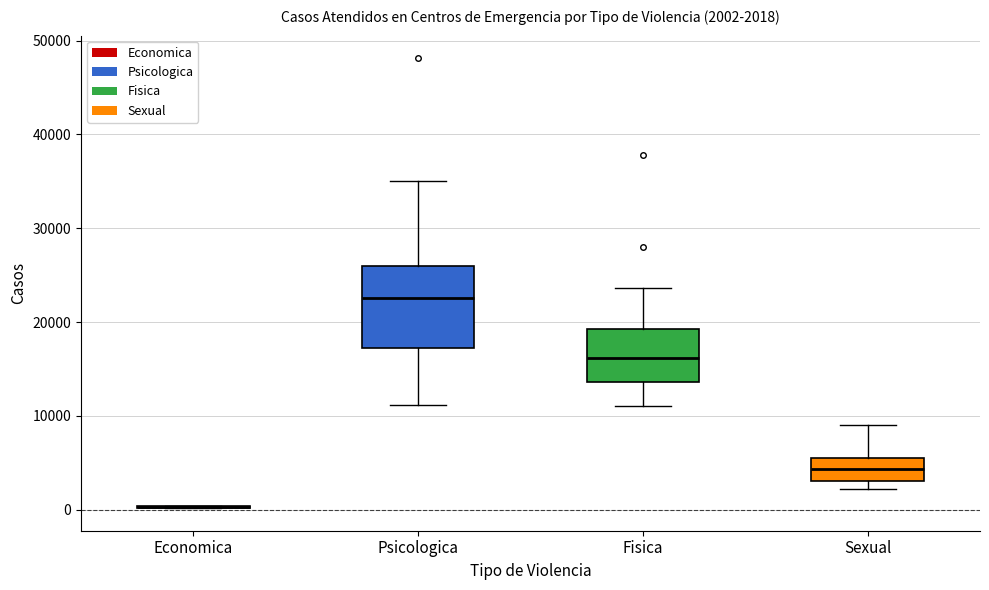

Comparing the boxes themselves (not the whiskers), which one is the tallest?

Psicologica